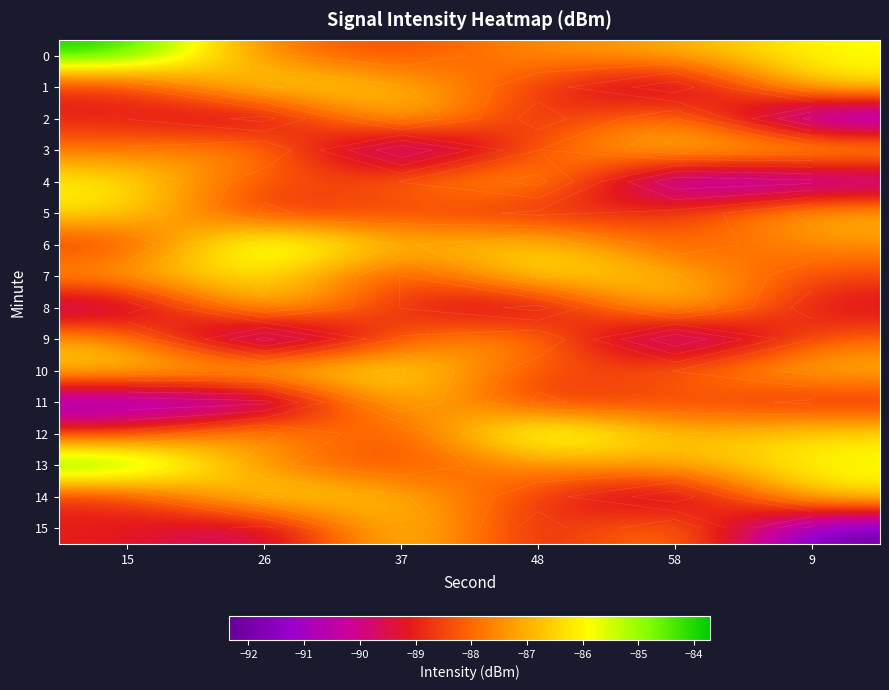

How many distinct data groups are displayed?

16